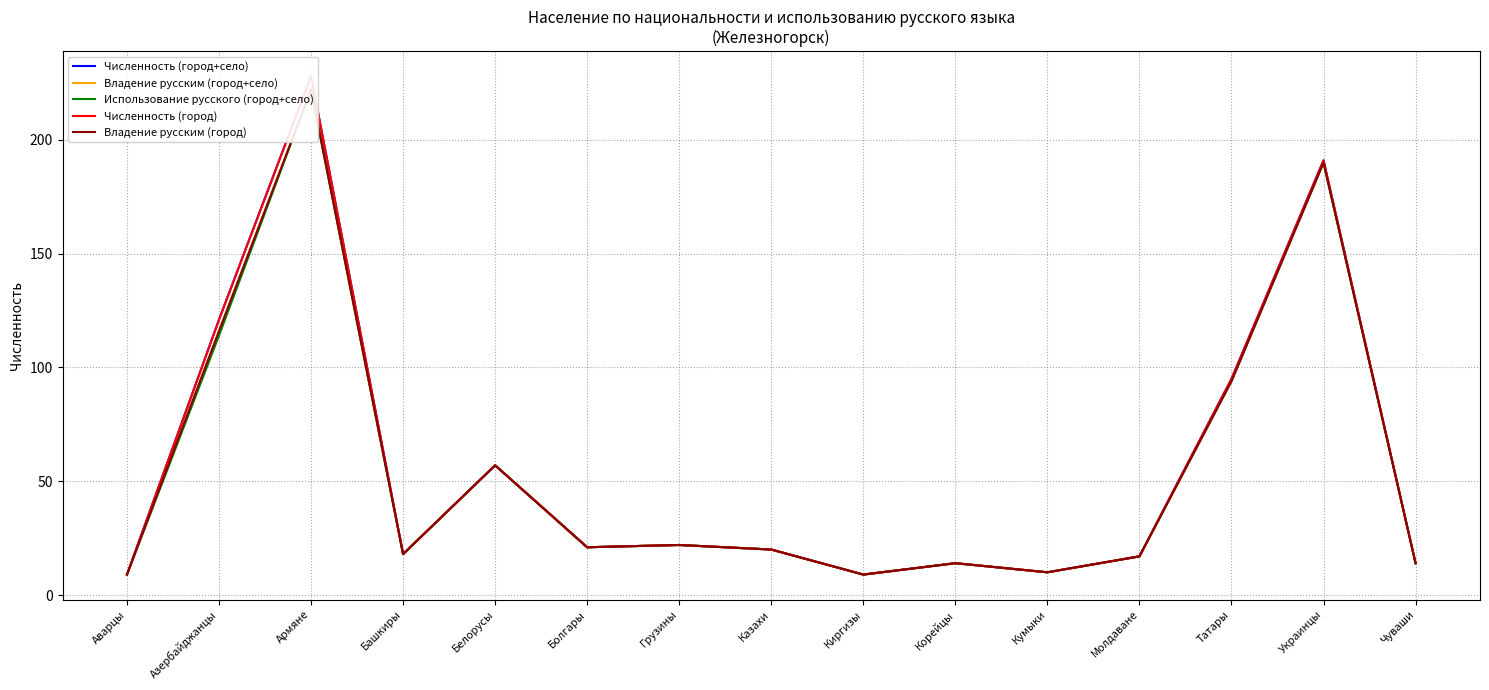

What is the sum of the Владение русским (город+село) values at Кумыки and Башкиры?

28